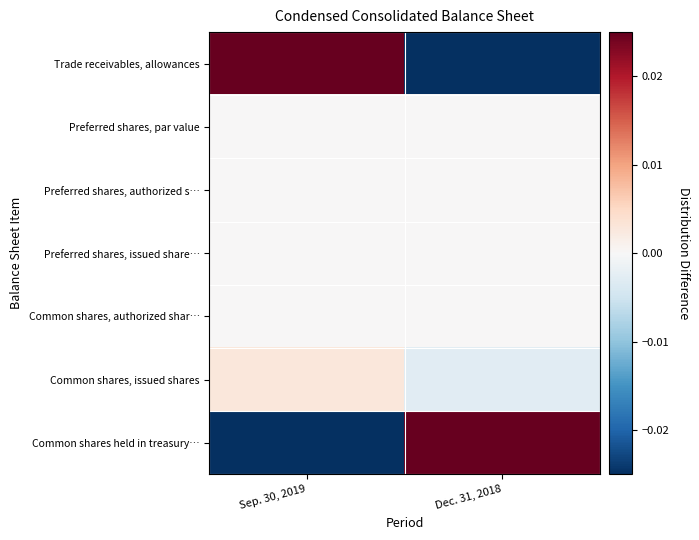

Between Sep. 30, 2019 and Dec. 31, 2018, which series saw the biggest shift?

Trade receivables, allowances